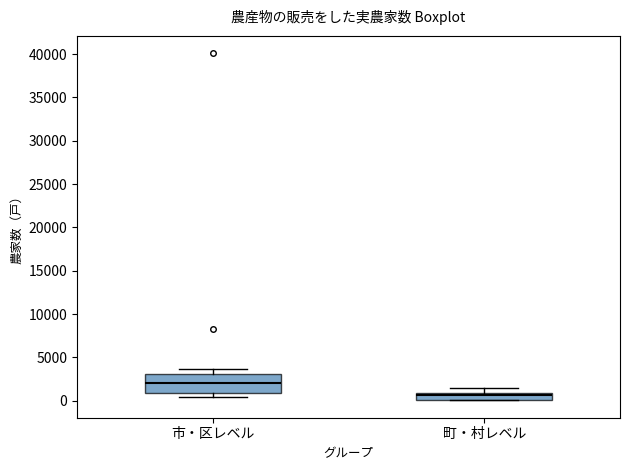

Where does the upper whisker of the box for 市・区レベル end on the y-axis? The values are not printed on the chart, so give them approximately, as read against the axis.

3500